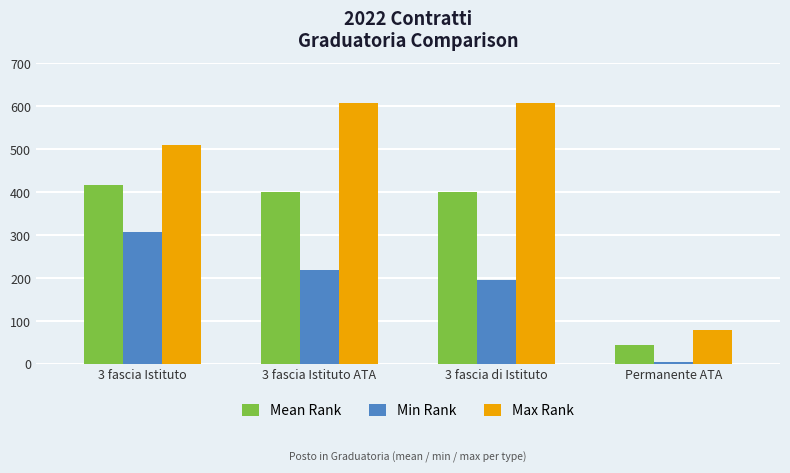

Rank the series by their maximum value, from lowest to highest.

Min Rank, Mean Rank, Max Rank